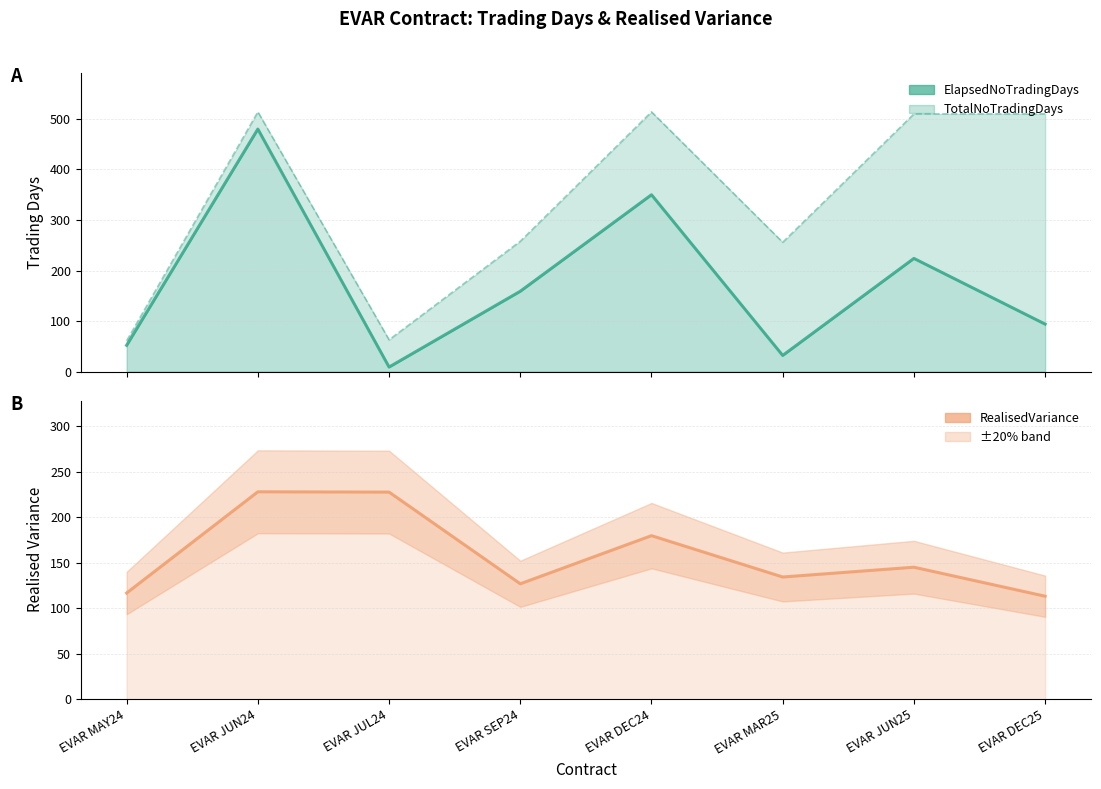

Is it true that TotalNoTradingDays equals 514.0 at EVAR DEC24?

True